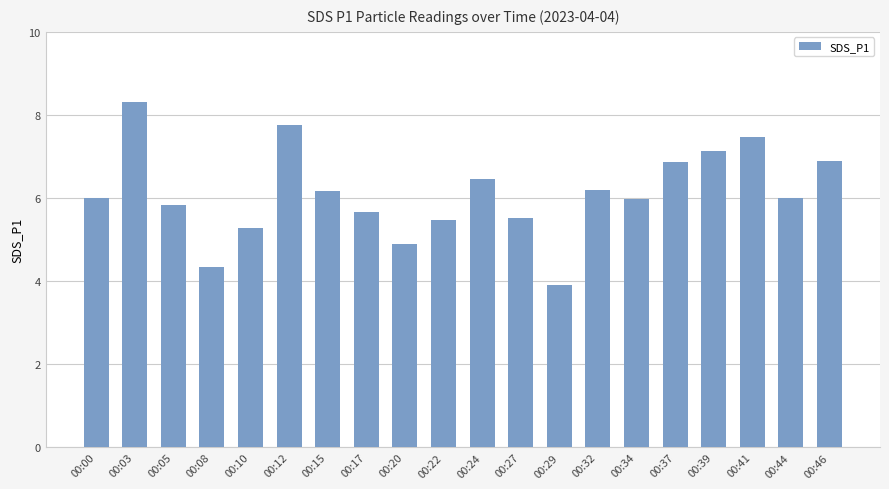

What is the ratio of the value at 00:39 to the value at 00:41?

1.0